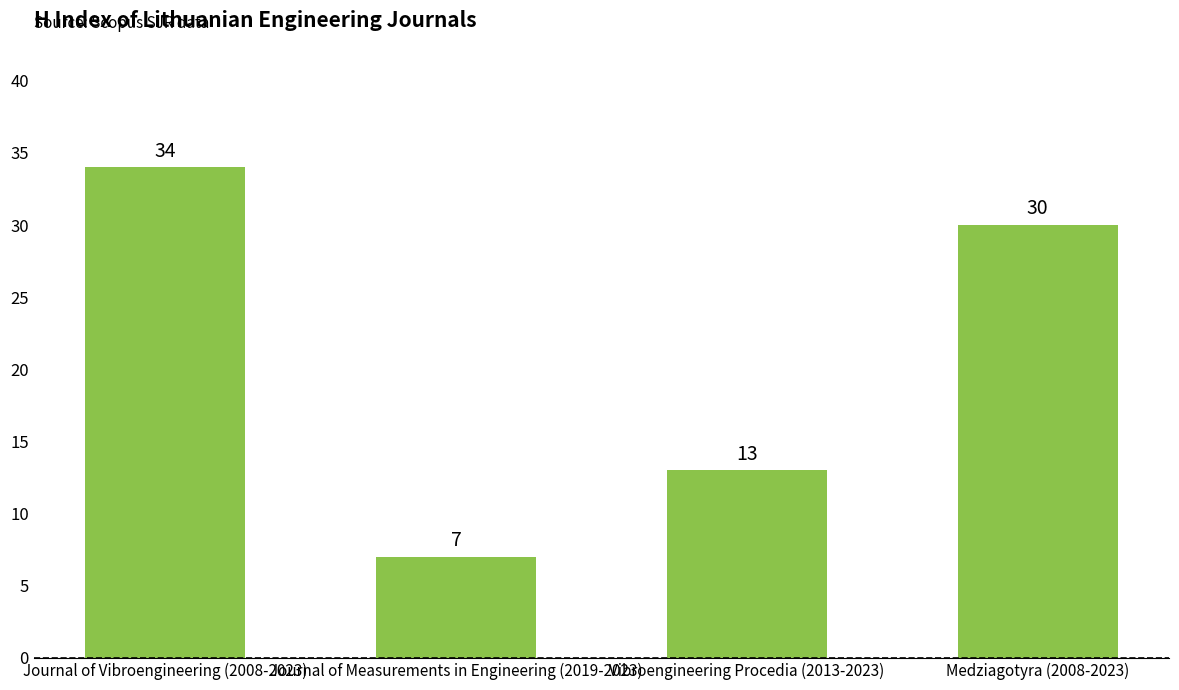

What is the value of the 1st bar from the left?

34